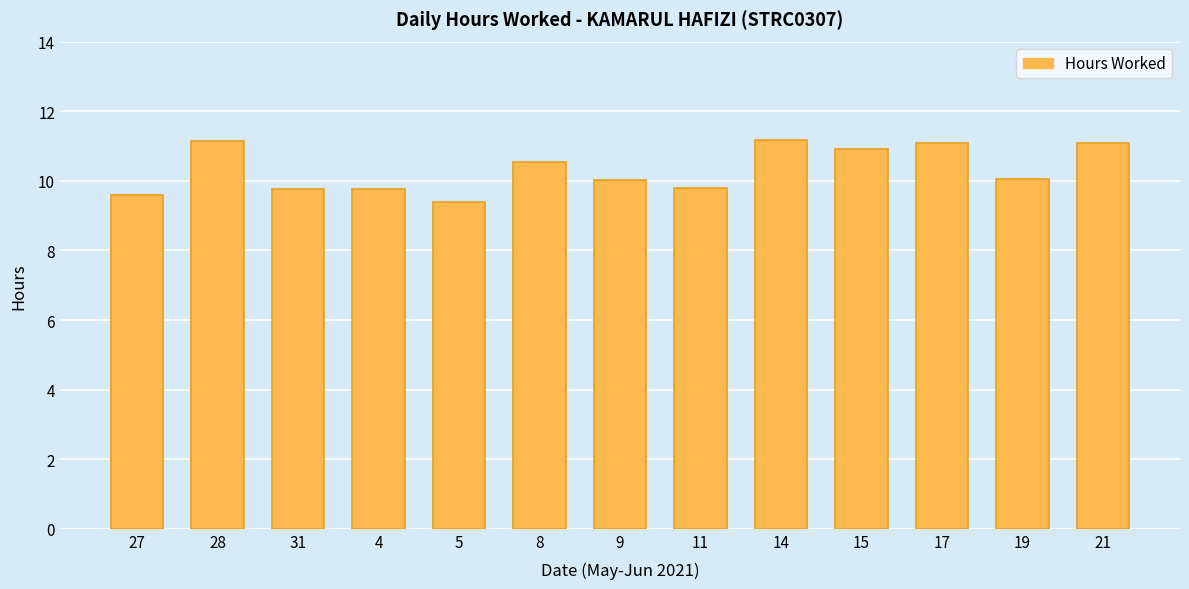

What is the greatest value displayed?

11.2